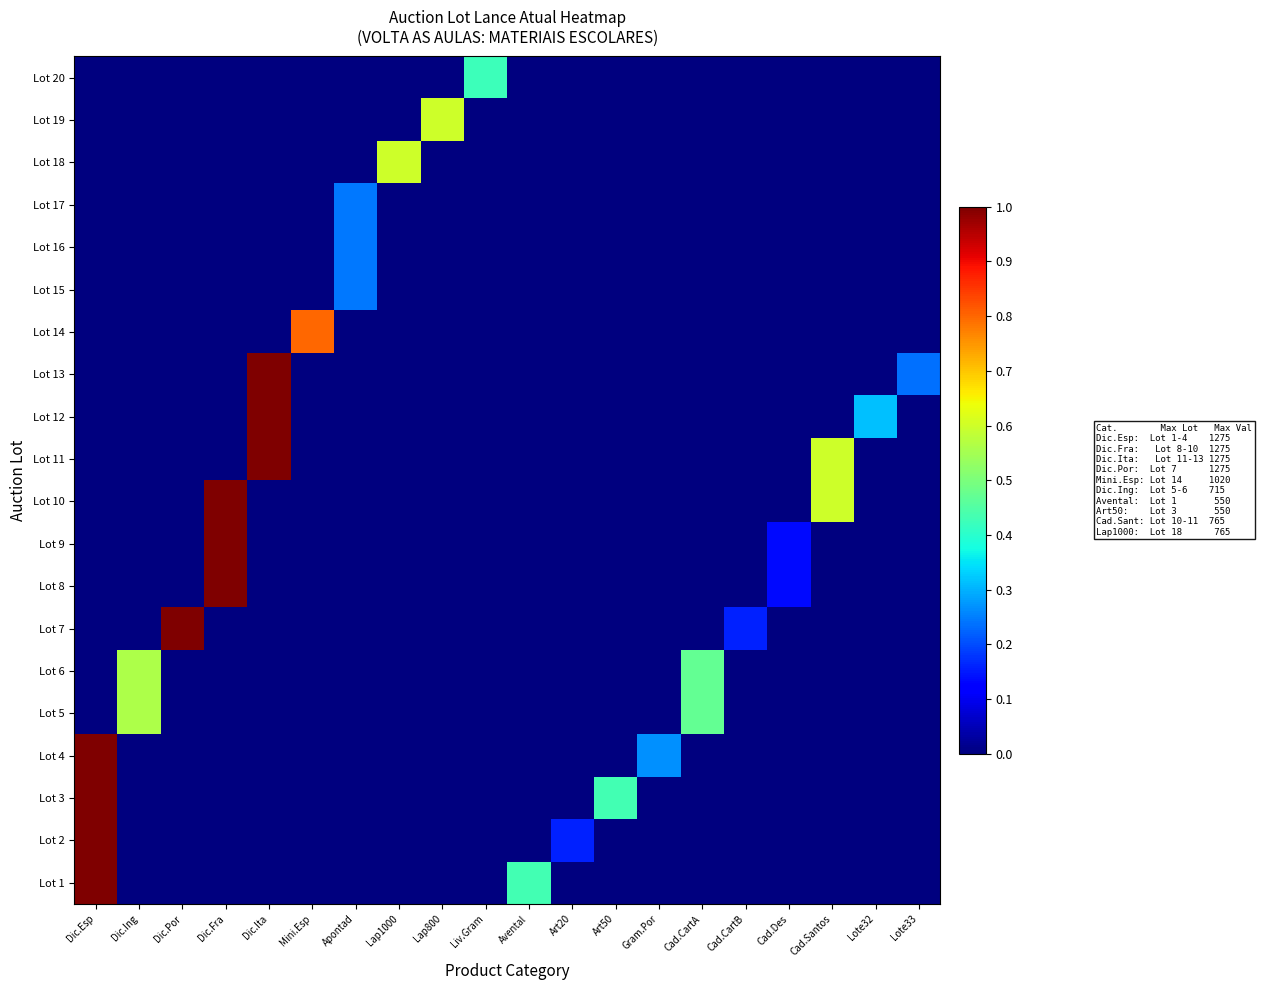

How many data points does each series have?

20